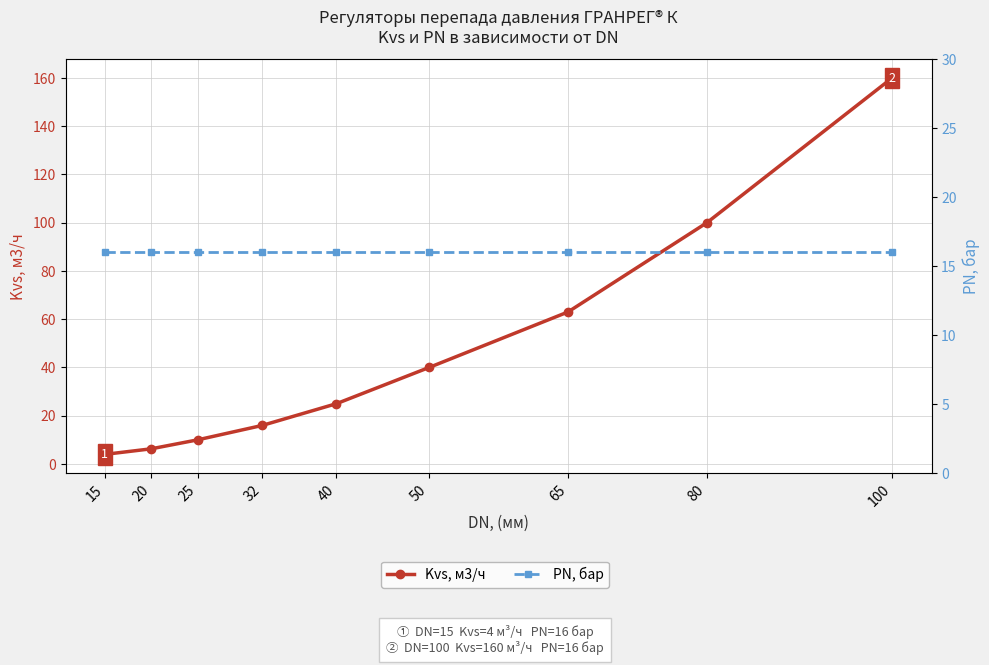

What is the minimum value for Kvs, м3/ч?

4.0